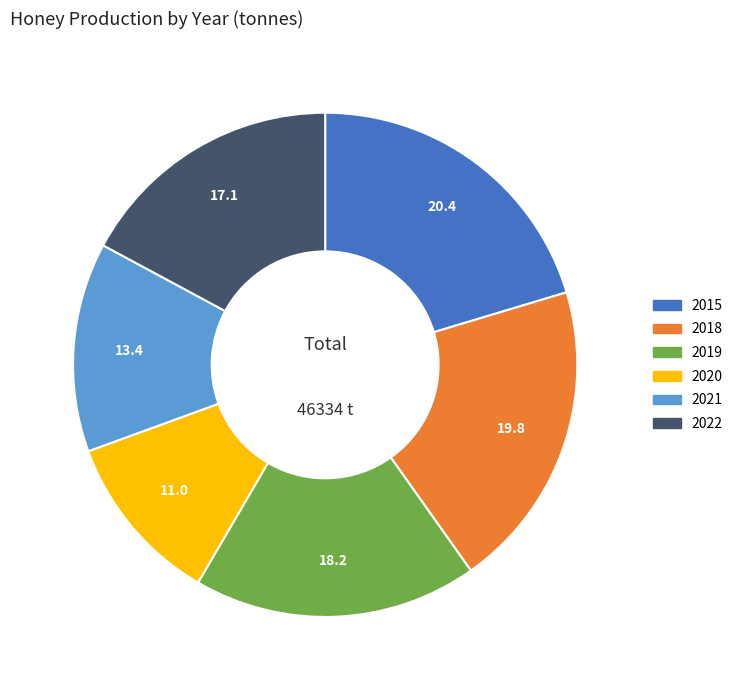

Do 2020 and 2022 together represent more than half of the pie?

No